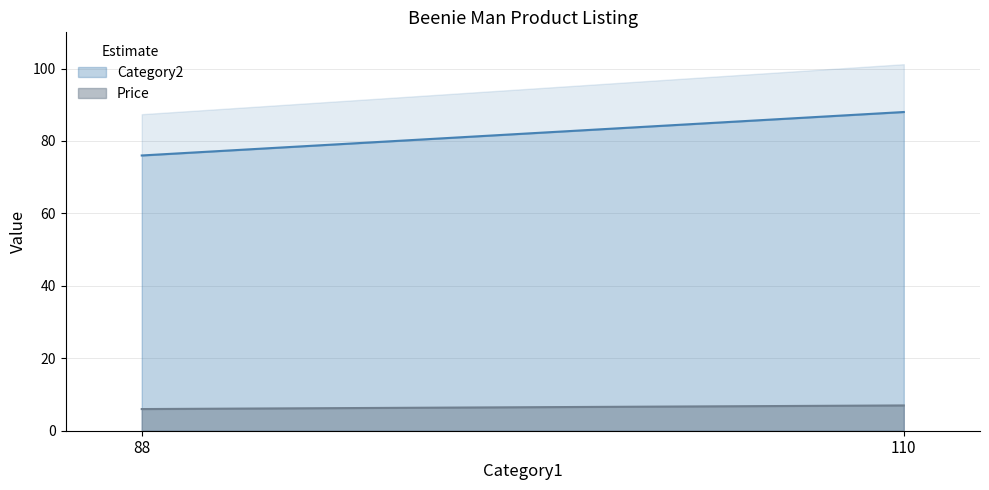

How many distinct data groups are displayed?

2